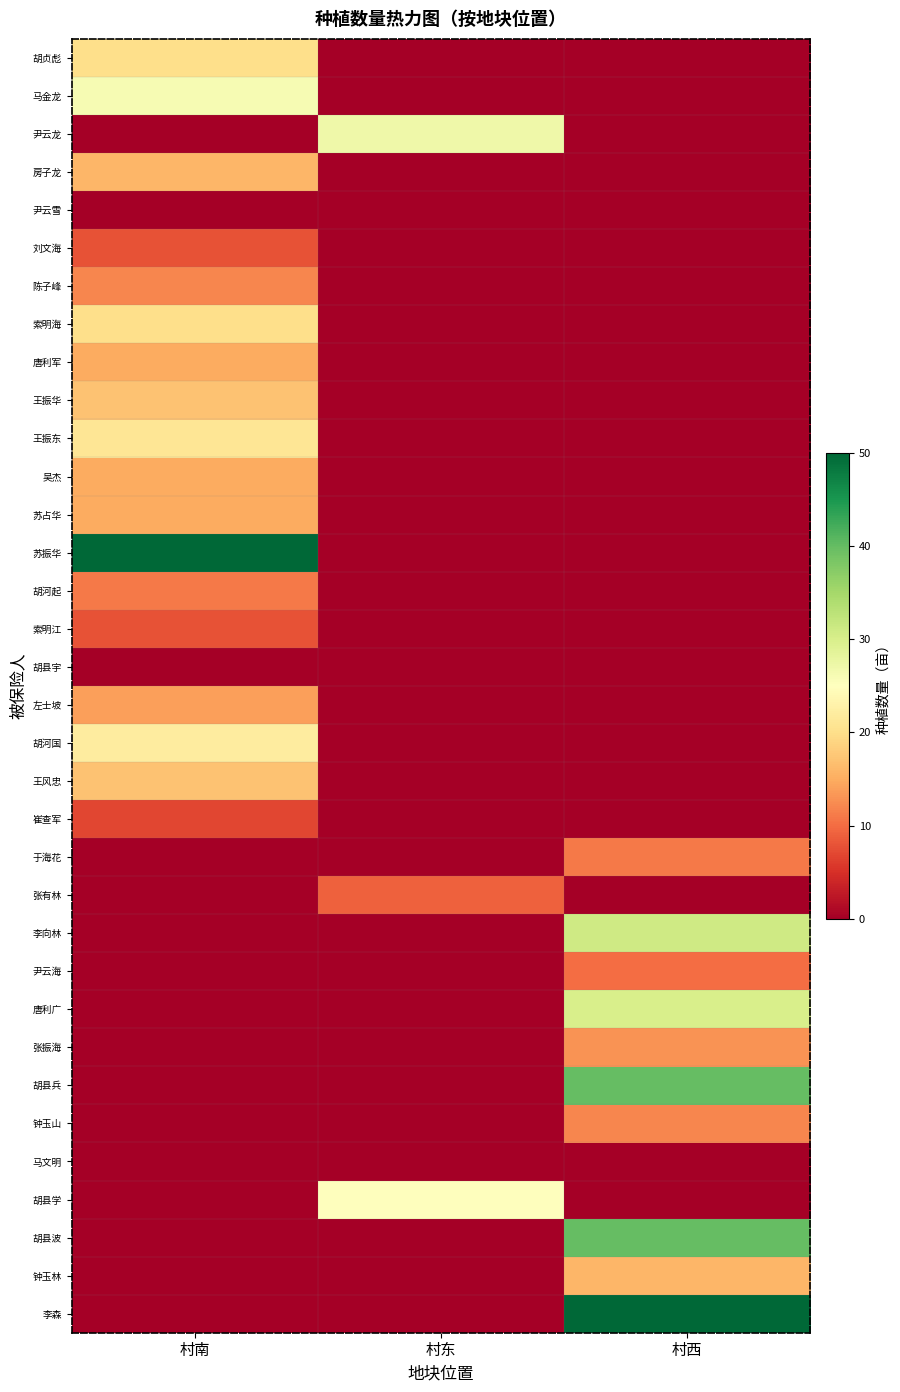

Count the number of categories in the chart.

3